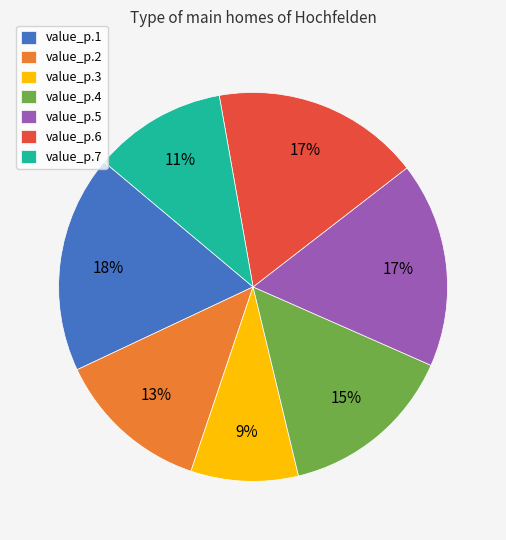

To the nearest percent, what is the average slice percentage?

14%